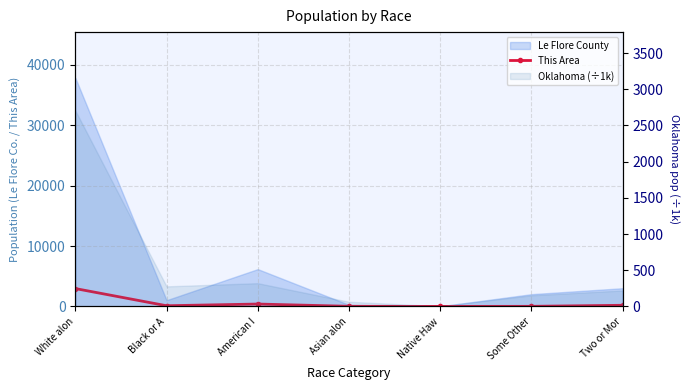

At which label is the value closest to 1483?

American I